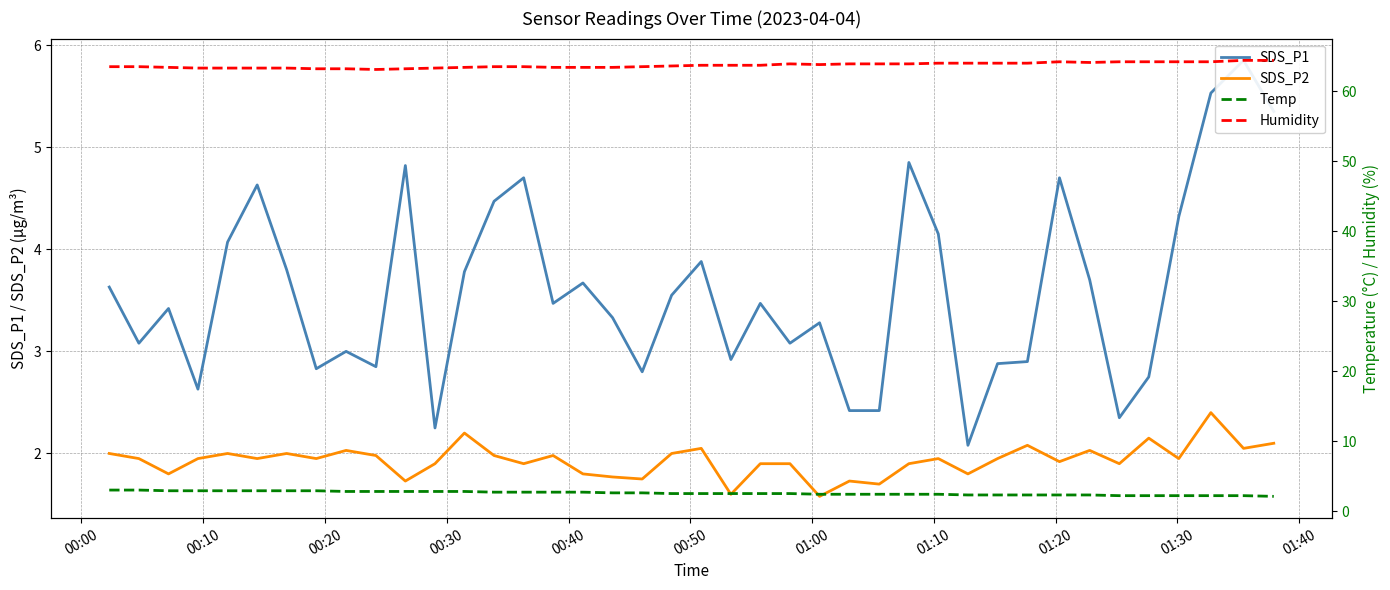

What are all the series names shown in the legend?

SDS_P1, SDS_P2, Temp, Humidity